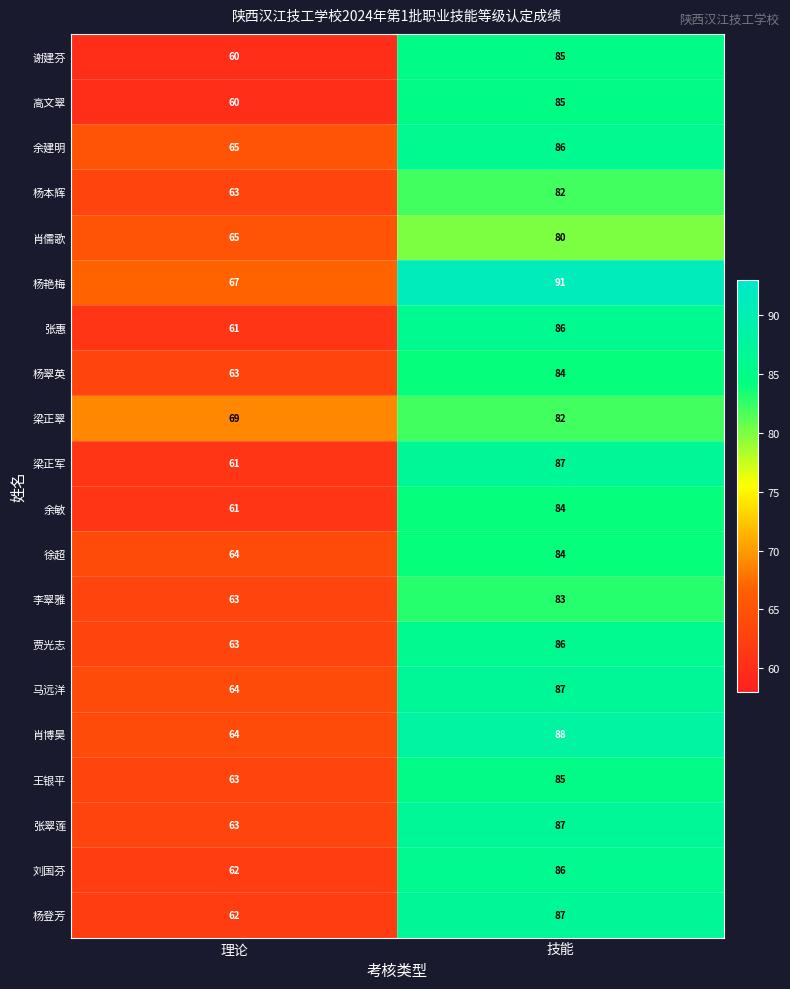

What is the total value across all series at 技能?

1705